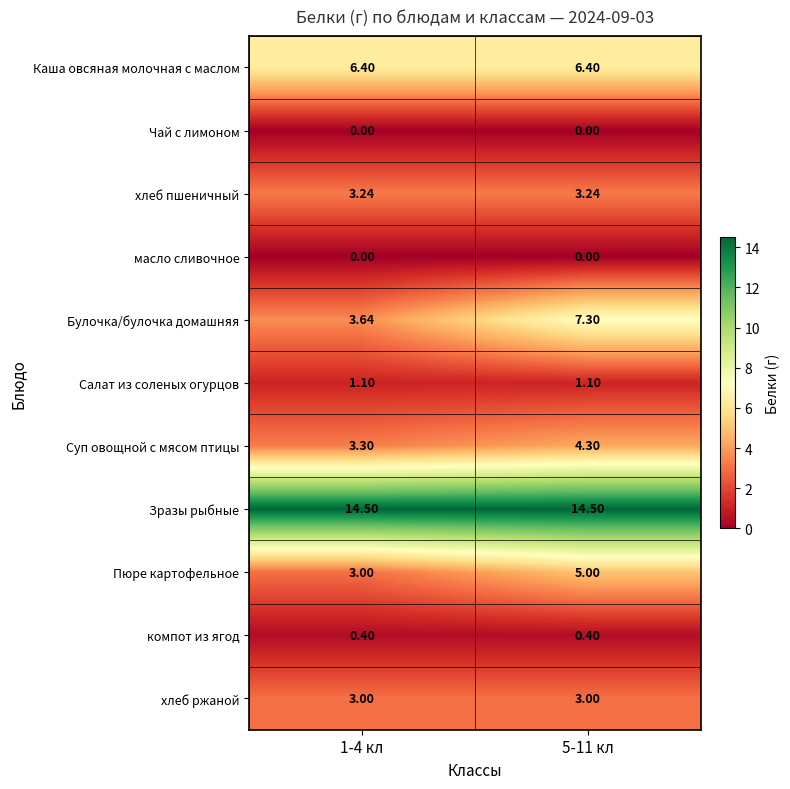

Which series has the largest range (max minus min)?

Булочка/булочка домашняя